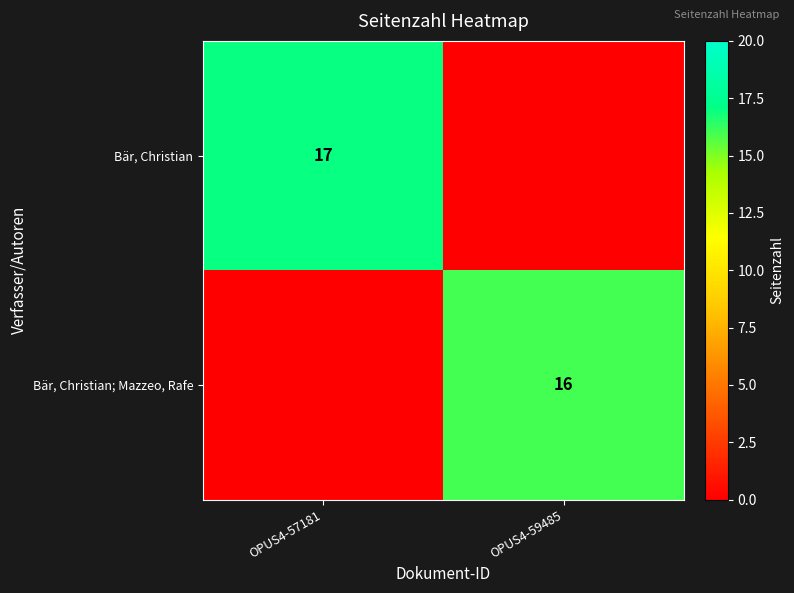

Is it true that Bär, Christian equals 17 at OPUS4-57181?

True